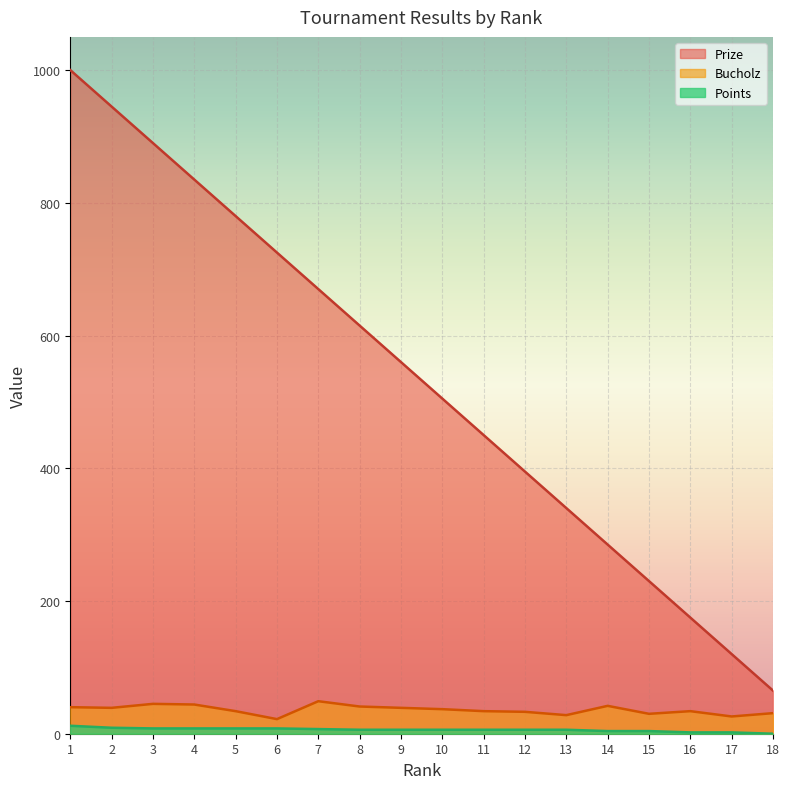

True or false: Bucholz and Prize intersect in this chart.

False